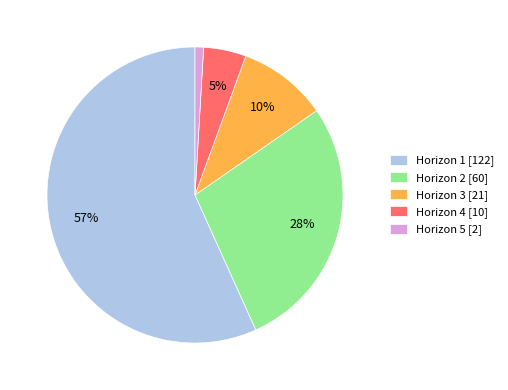

Count the number of slices in the pie.

5